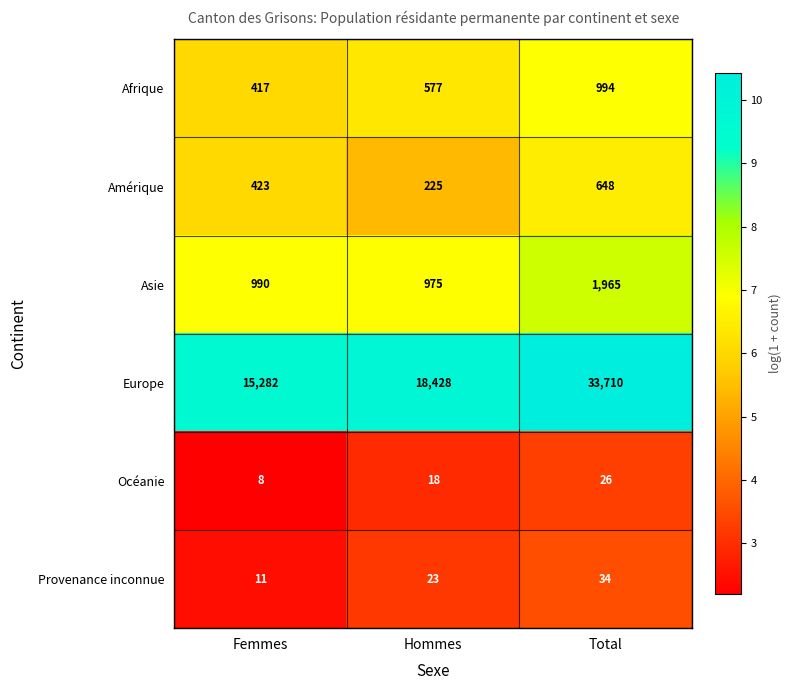

Which label corresponds to the smallest value in the chart?

Femmes